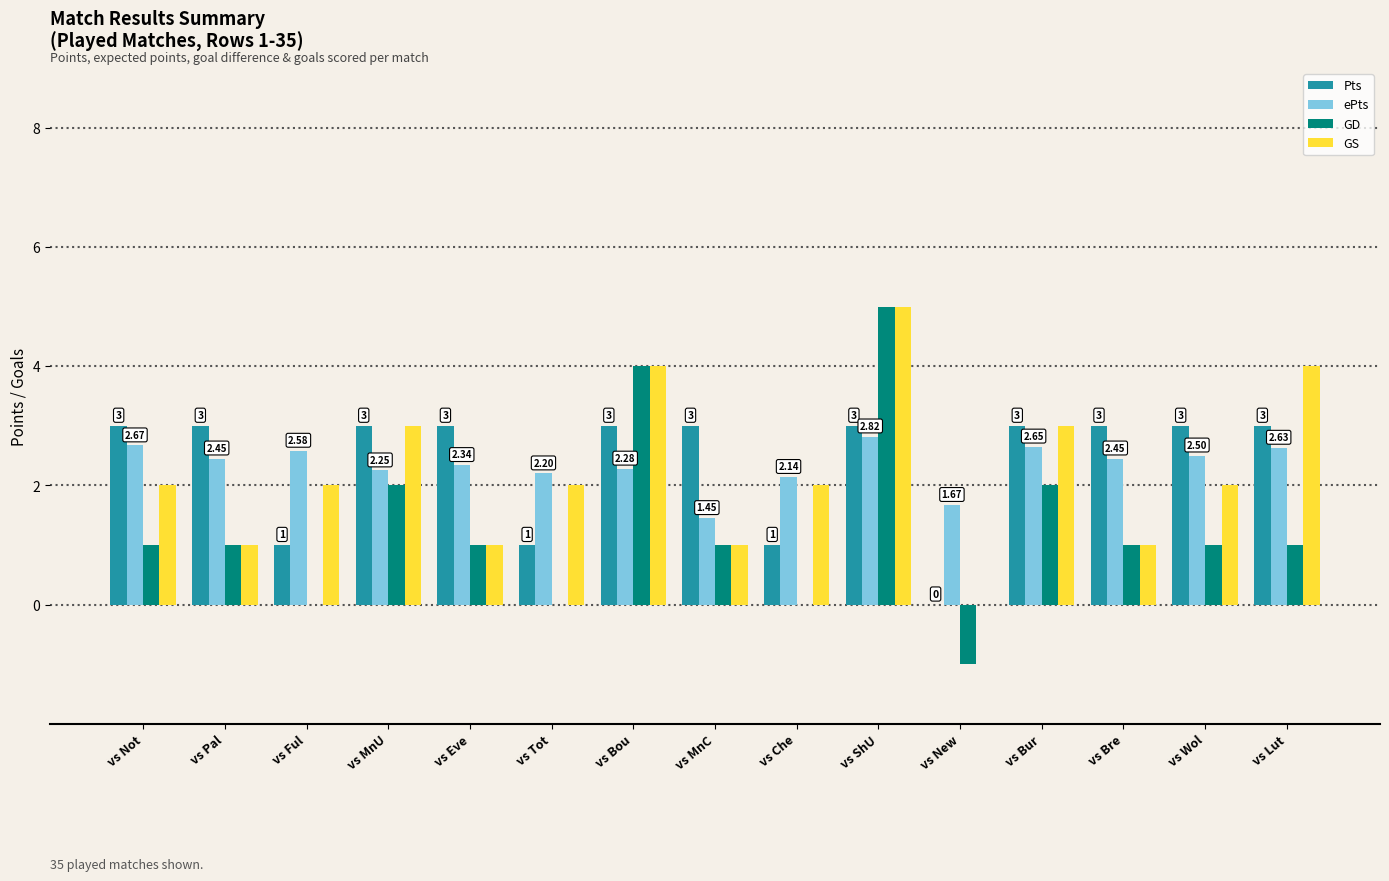

What is the average value of the GD series?

1.3